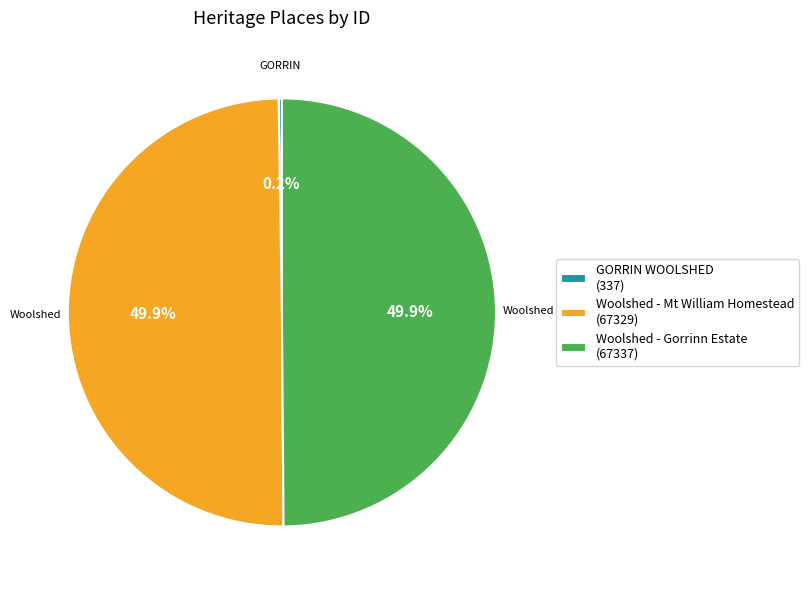

What is the ratio of the value at Woolshed - Mt William Homestead (67329) to the value at Woolshed - Gorrinn Estate (67337)?

1.0